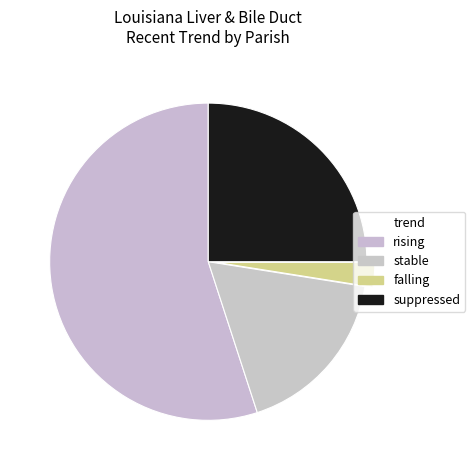

Count the number of slices in the pie.

4